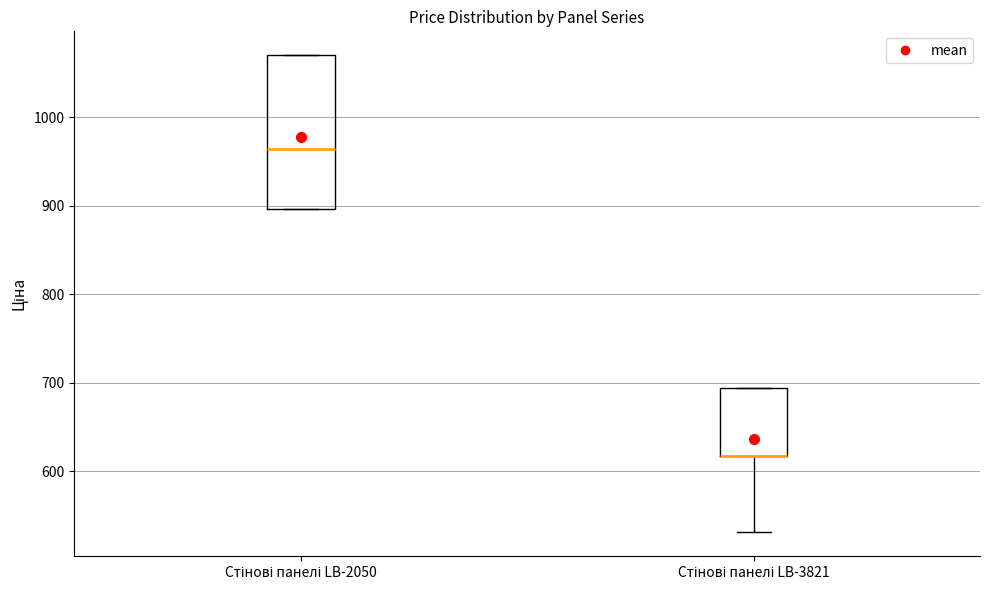

Reading left to right, read every box against the y-axis: the position of its median line, the range the box covers, and the ends of its whiskers. The values are not printed on the chart, so give them approximately, as read against the axis.

Стінові панелі LB-2050: median 960, box 900 to 1070, whiskers 900 to 1070
Стінові панелі LB-3821: median 620 (drawn on the box's lower edge), box 620 to 690, whiskers 530 to 690